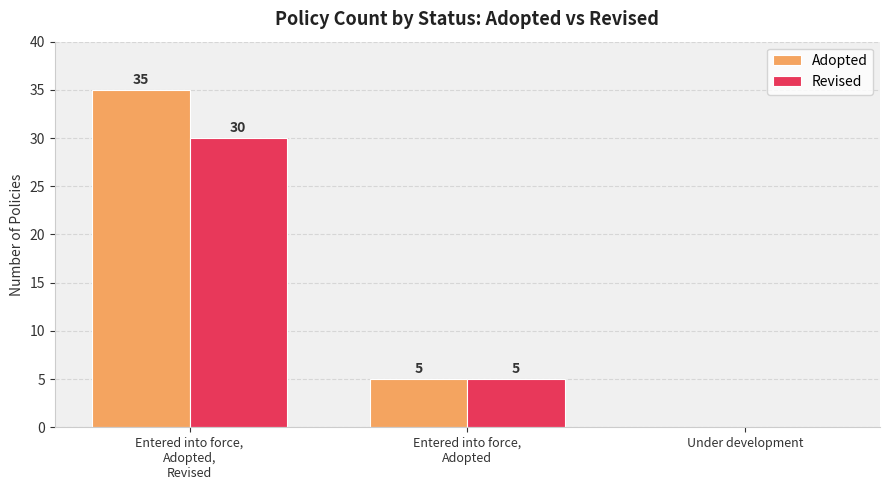

What is the maximum value shown in the chart?

35